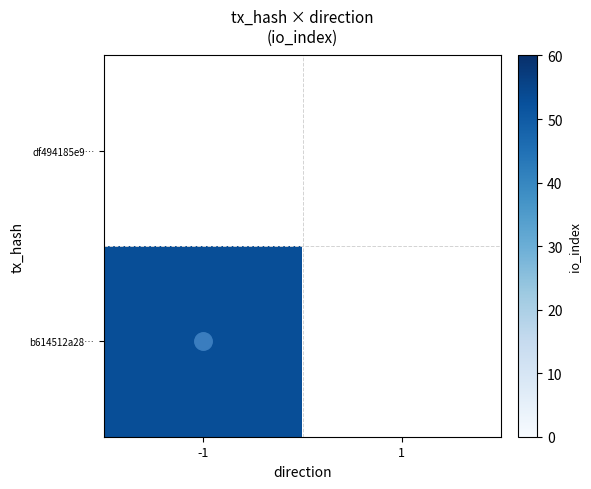

List the series in order of their peak value, highest first.

df494185e9…, b614512a28…